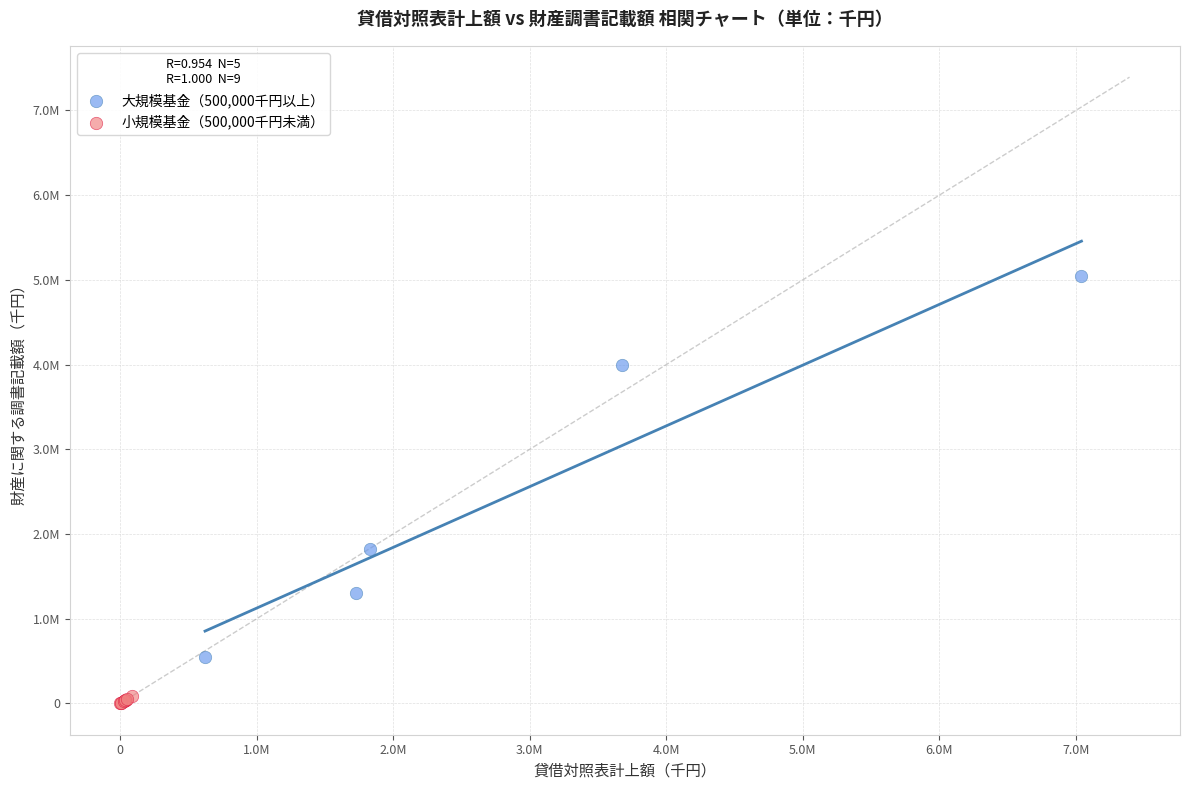

What are all the series names shown in the legend?

大規模基金（500,000千円以上）, 小規模基金（500,000千円未満）